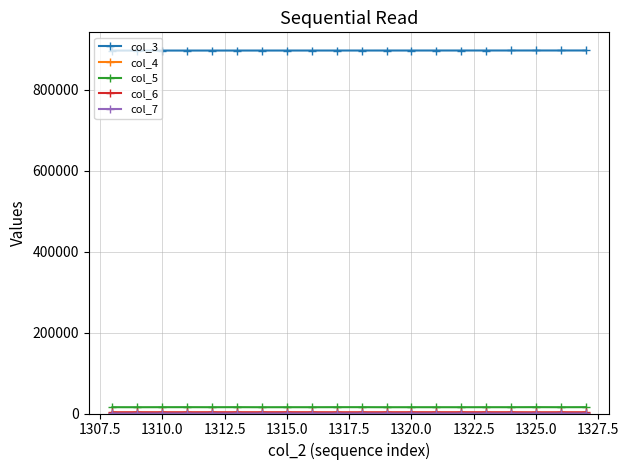

How many categories are shown in the chart?

20